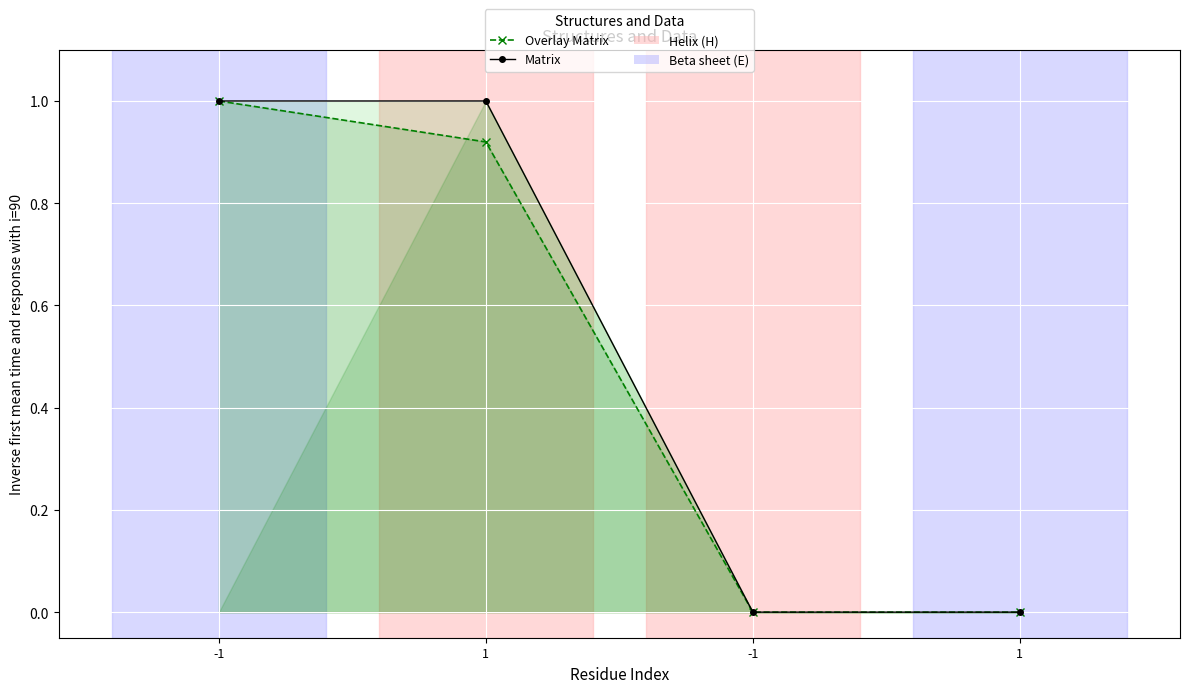

Does the chart display data point markers on the line(s)?

Yes